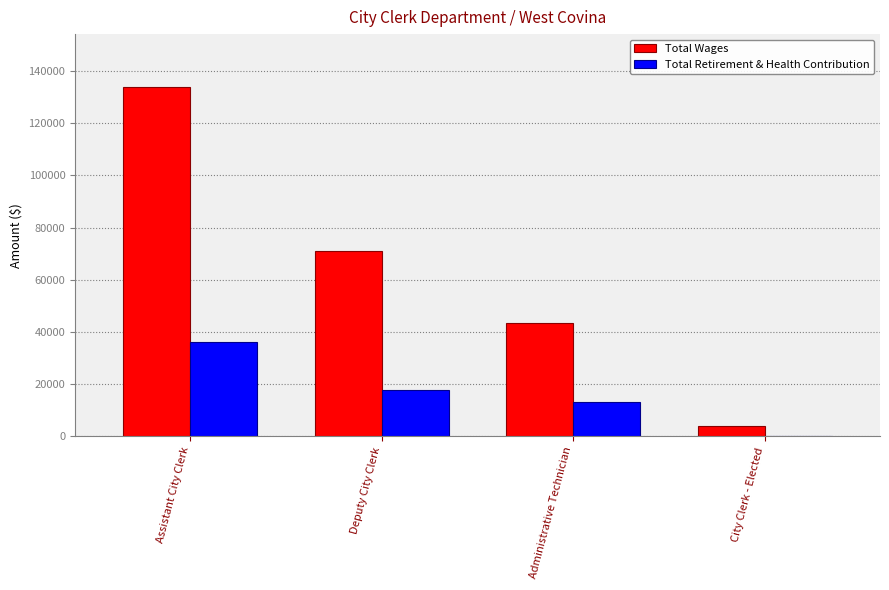

Reading left to right, list all the values displayed in this chart.

Total Wages: 134032	71203	43502	4050
Total Retirement & Health Contribution: 36289	17750	13280	0